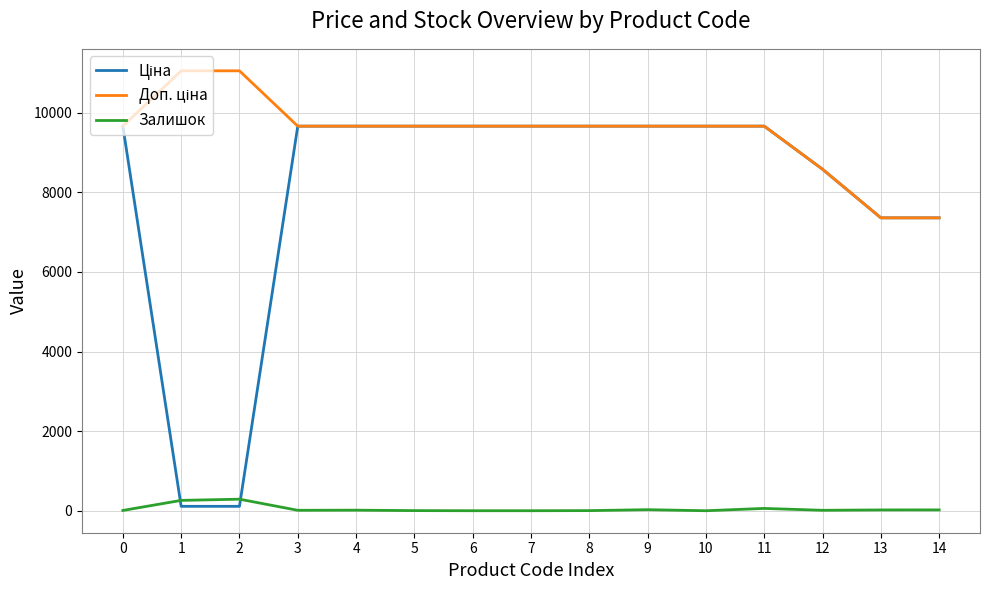

What is the difference between the highest and lowest values at 6?

9664.7